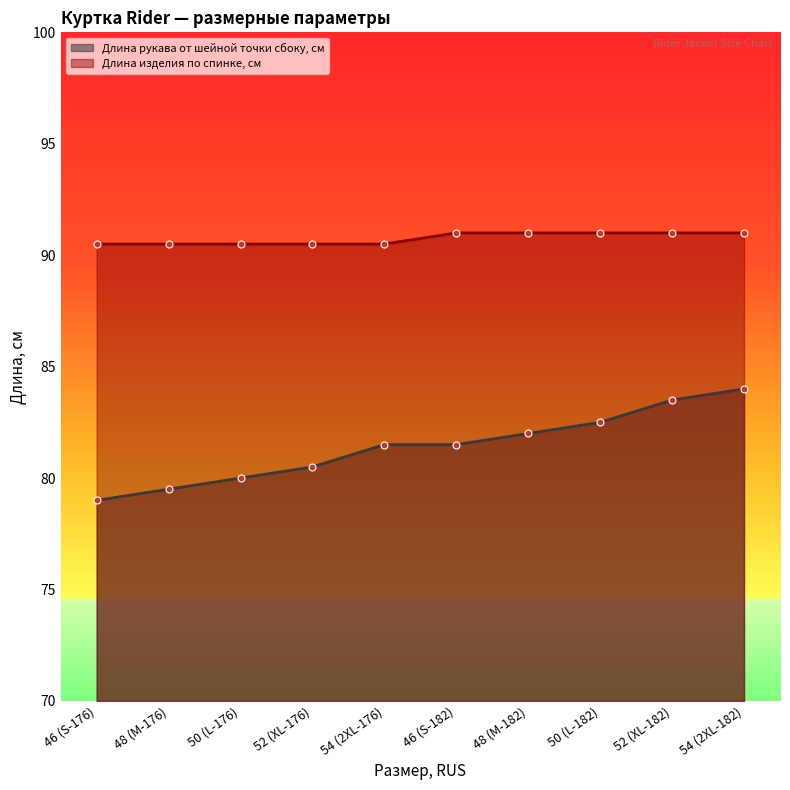

What is the difference between the second highest and minimum values in the Длина изделия по спинке, см series?

0.5